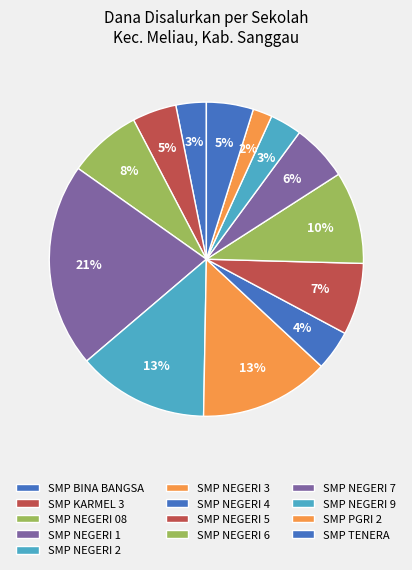

What portion of the pie excludes SMP NEGERI 08?

92.5%